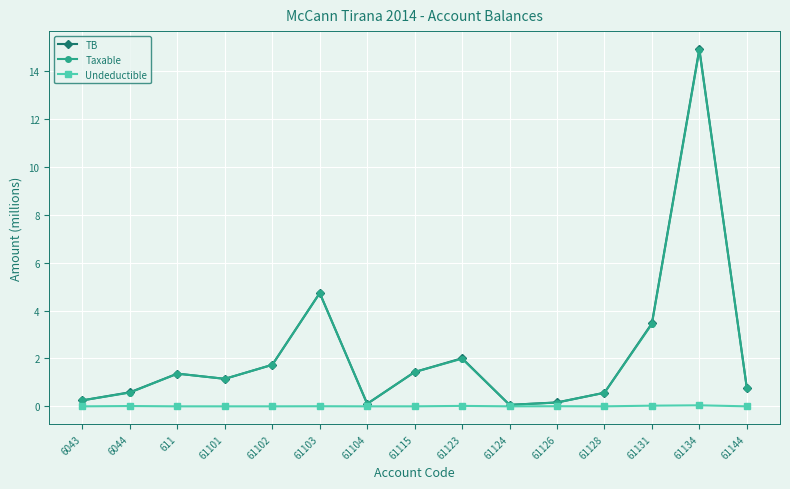

Where is the first local maximum for TB?

611